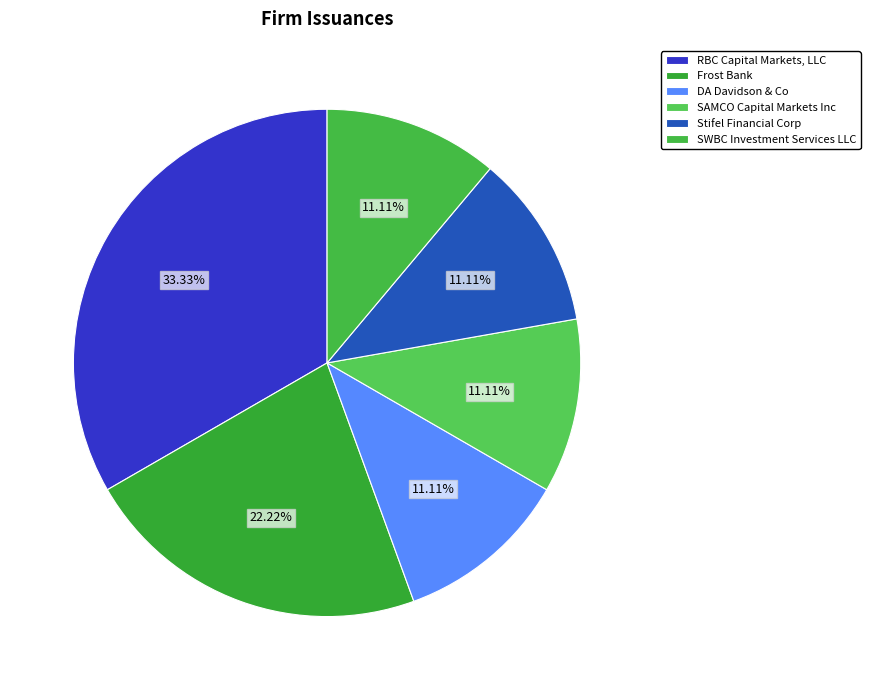

Is it true that Stifel Financial Corp is 11% of the pie?

True